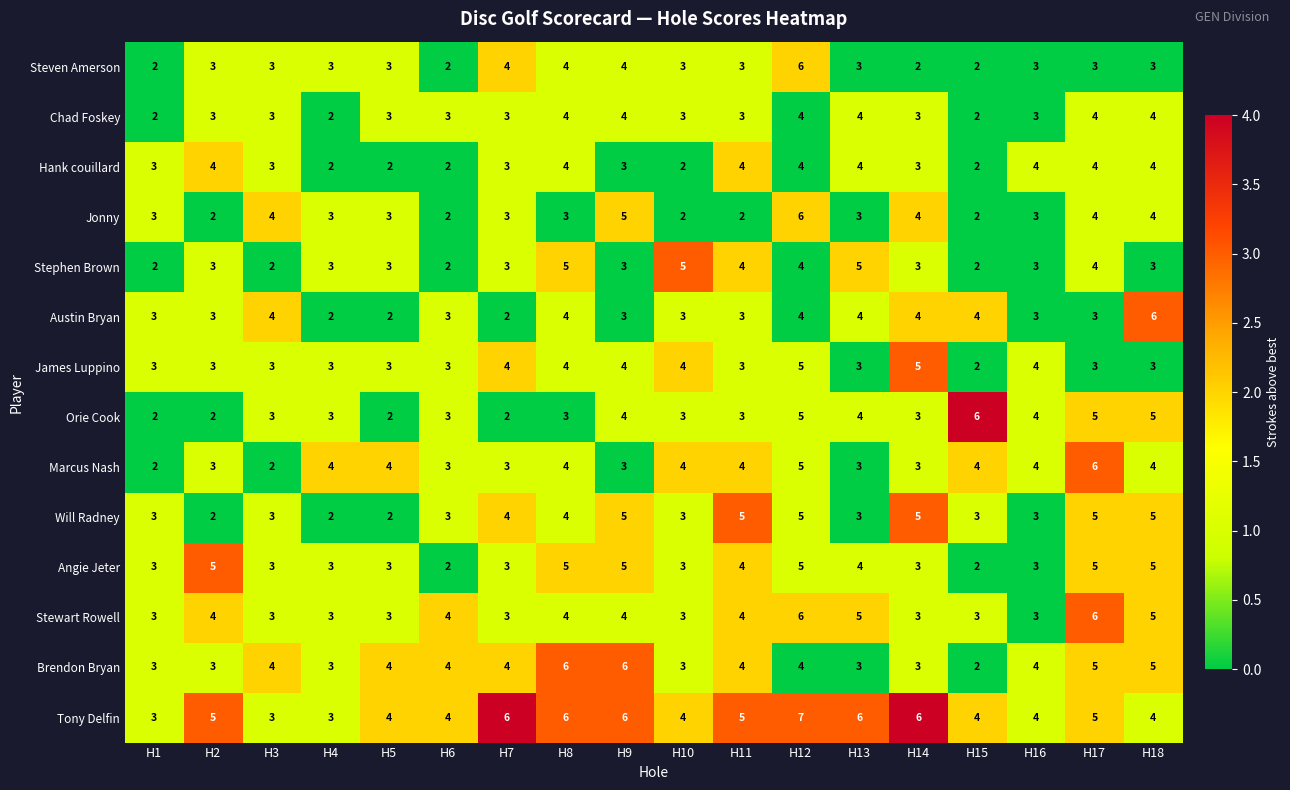

What is the spread (max minus min) of values at H13?

3